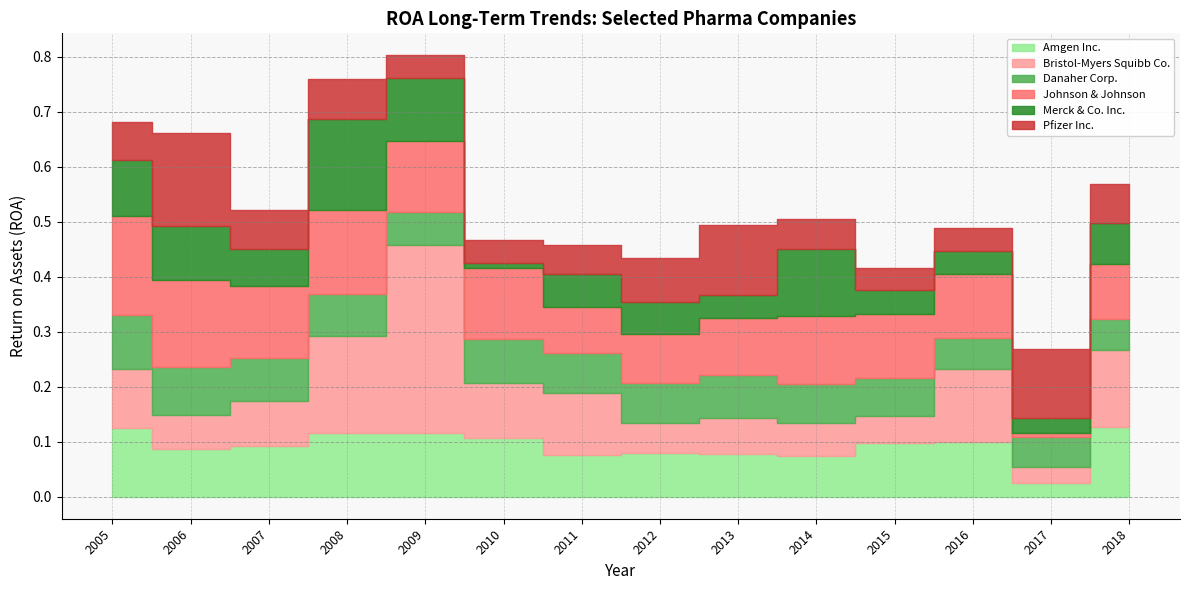

True or false: Amgen Inc. and Danaher Corp. cross at least once.

True